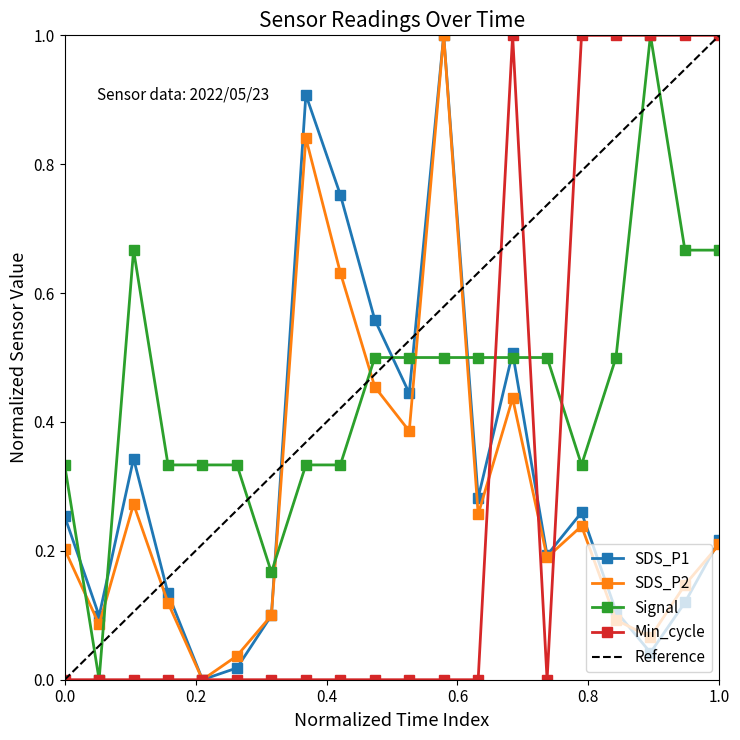

What is the value of the SDS_P2 point at the 1st from the left?

0.2